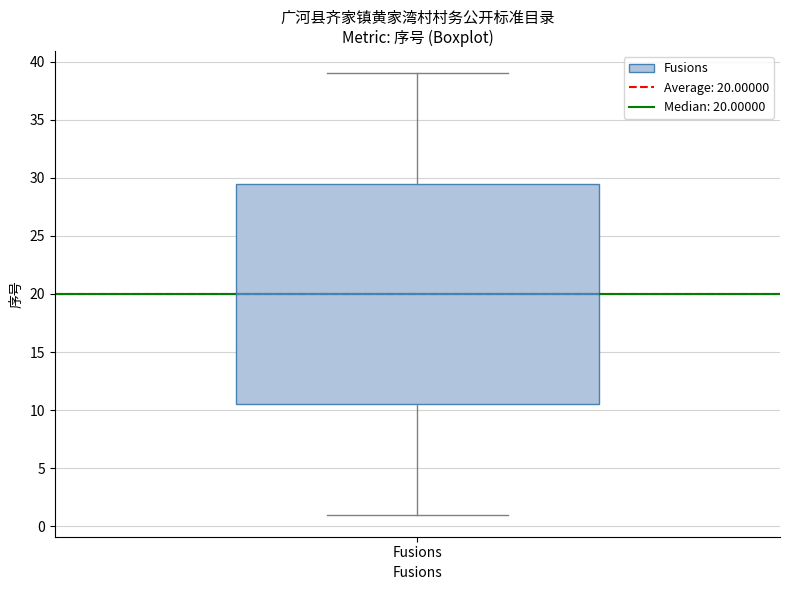

Where is the upper edge of the box for Fusions on the y-axis? The values are not printed on the chart, so give them approximately, as read against the axis.

29.5